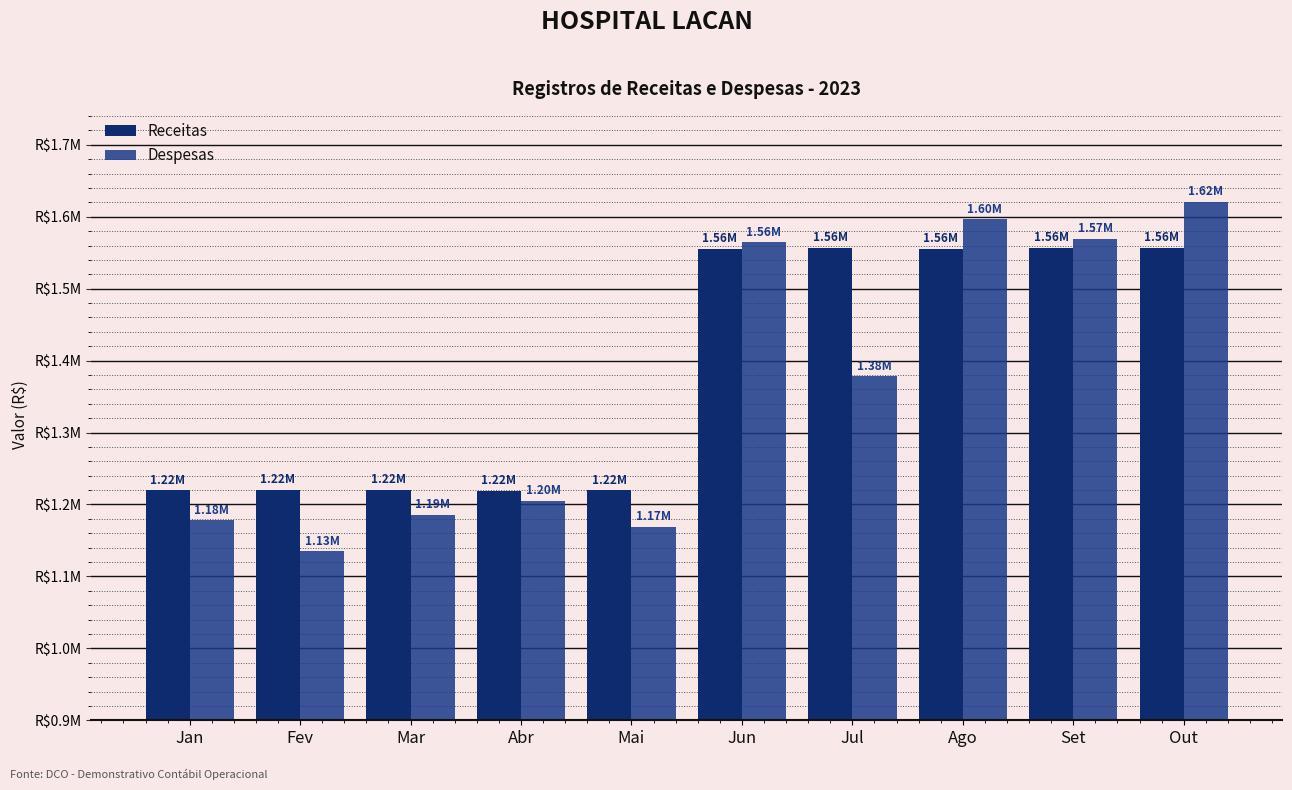

Are the bars horizontal?

No